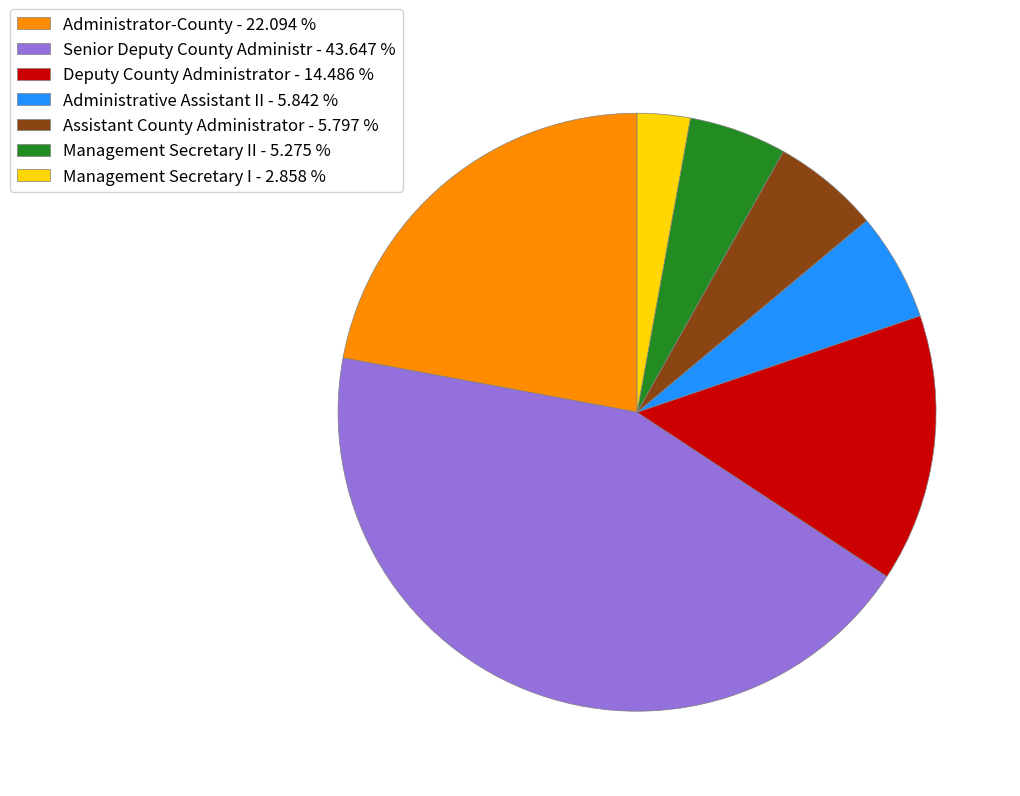

What is the largest slice in the pie chart?

Senior Deputy County Administr - 43.647 %